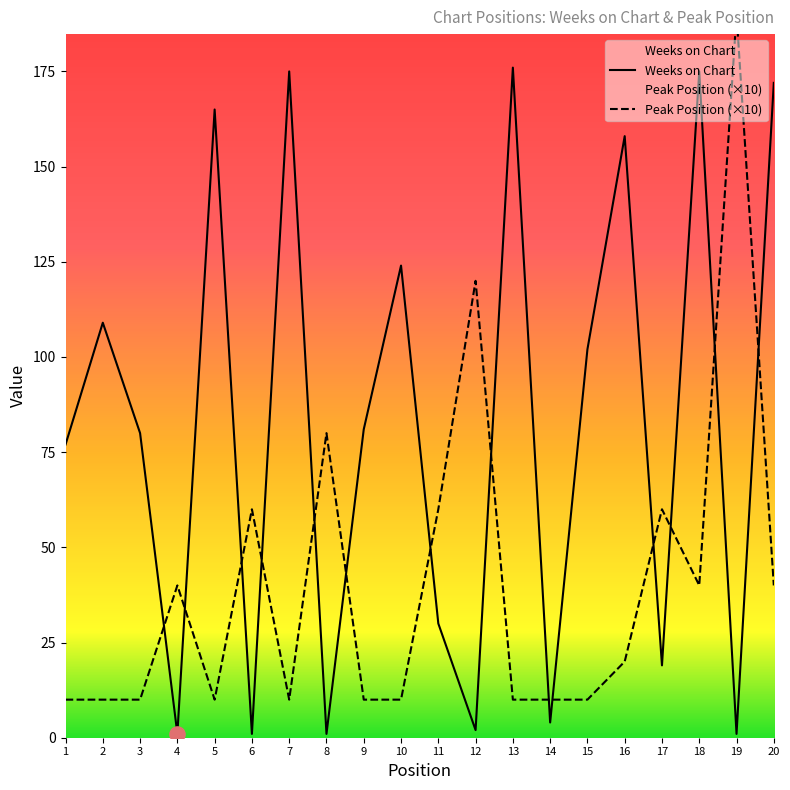

Which series reaches the maximum Y coordinate?

Peak Position